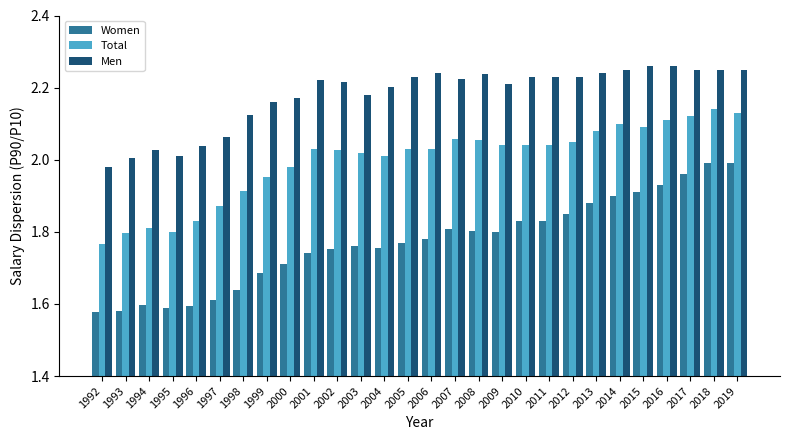

At which label does Men reach its minimum?

1992